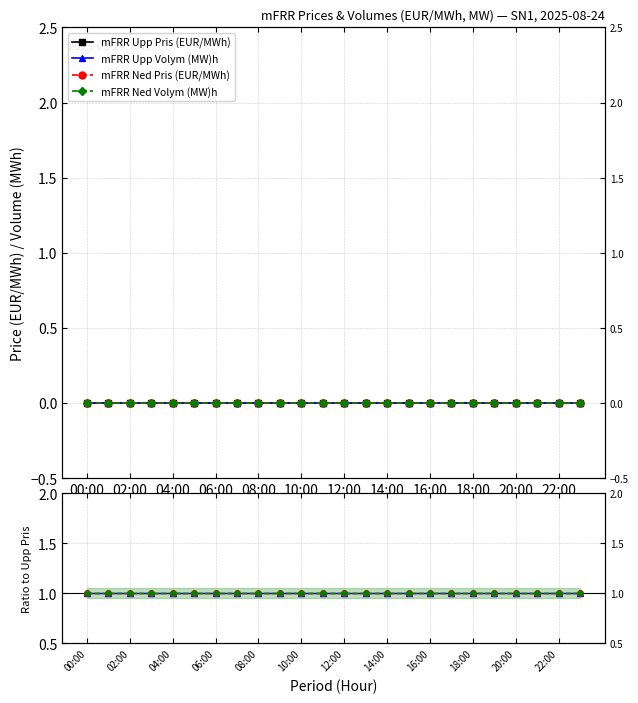

True or false: mFRR Upp Volym (MW)h and mFRR Ned Pris (EUR/MWh) cross at least once.

False